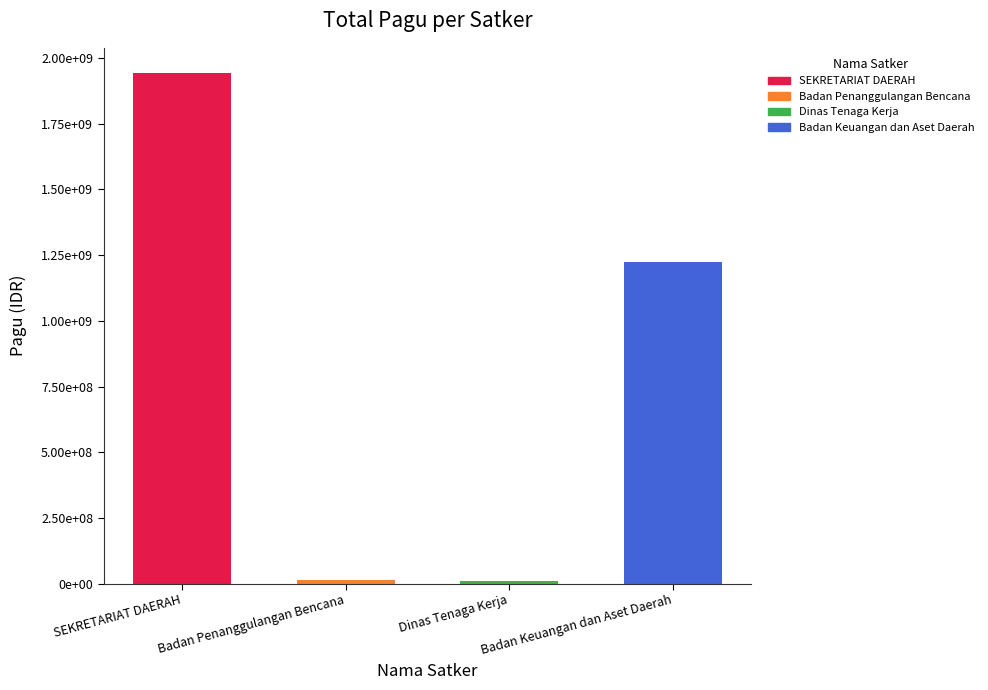

What is the change in value from SEKRETARIAT DAERAH to Dinas Tenaga Kerja?

-1932402174